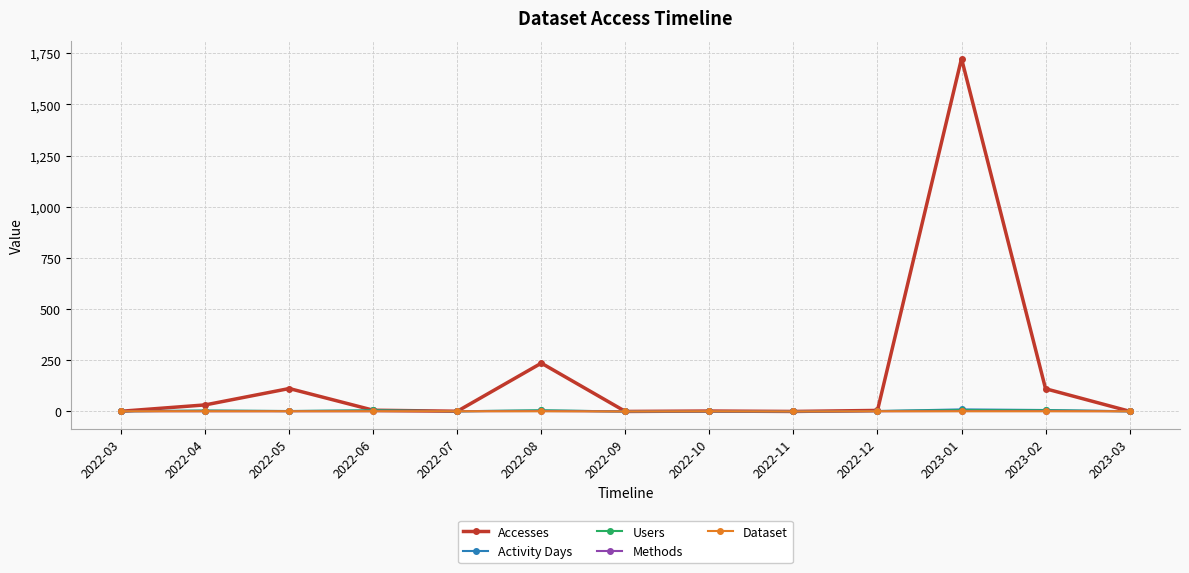

At how many categories does at least one series exceed 120?

2